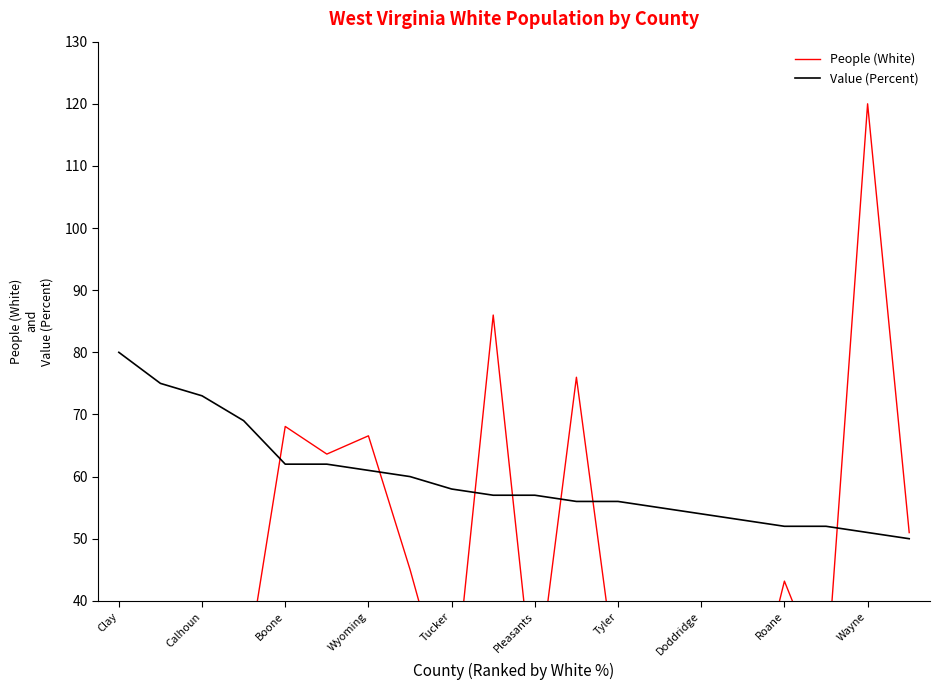

Which series has the largest total across all categories?

Value (Percent)